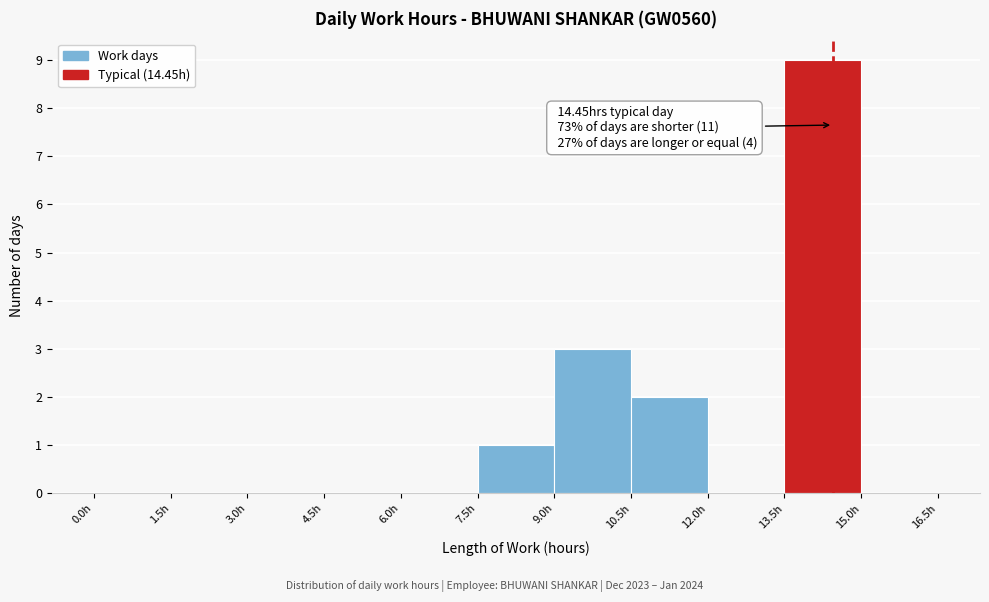

Which range on the x-axis has the tallest bar?

13.5 to 15.0